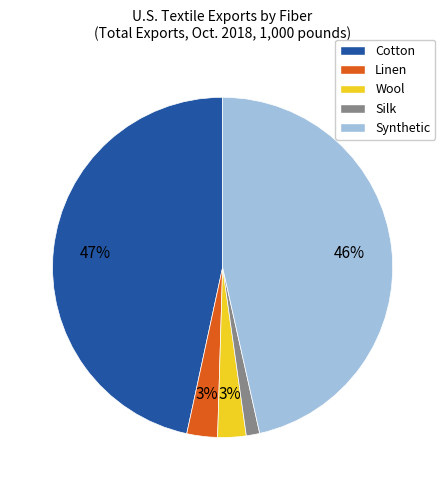

True or false: Cotton accounts for 47% of the total.

True